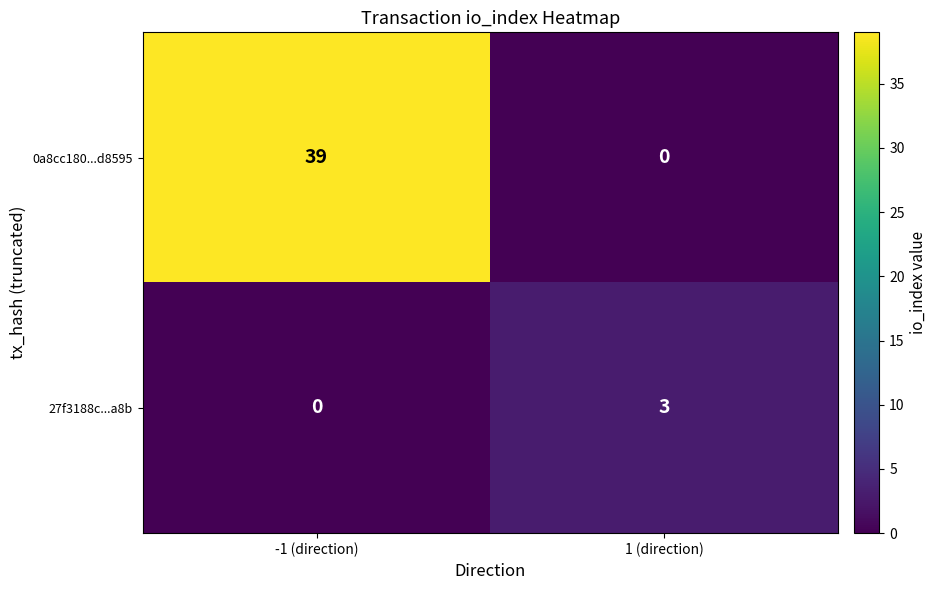

Is it true that 27f3188c...a8b equals 2 at 1 (direction)?

False